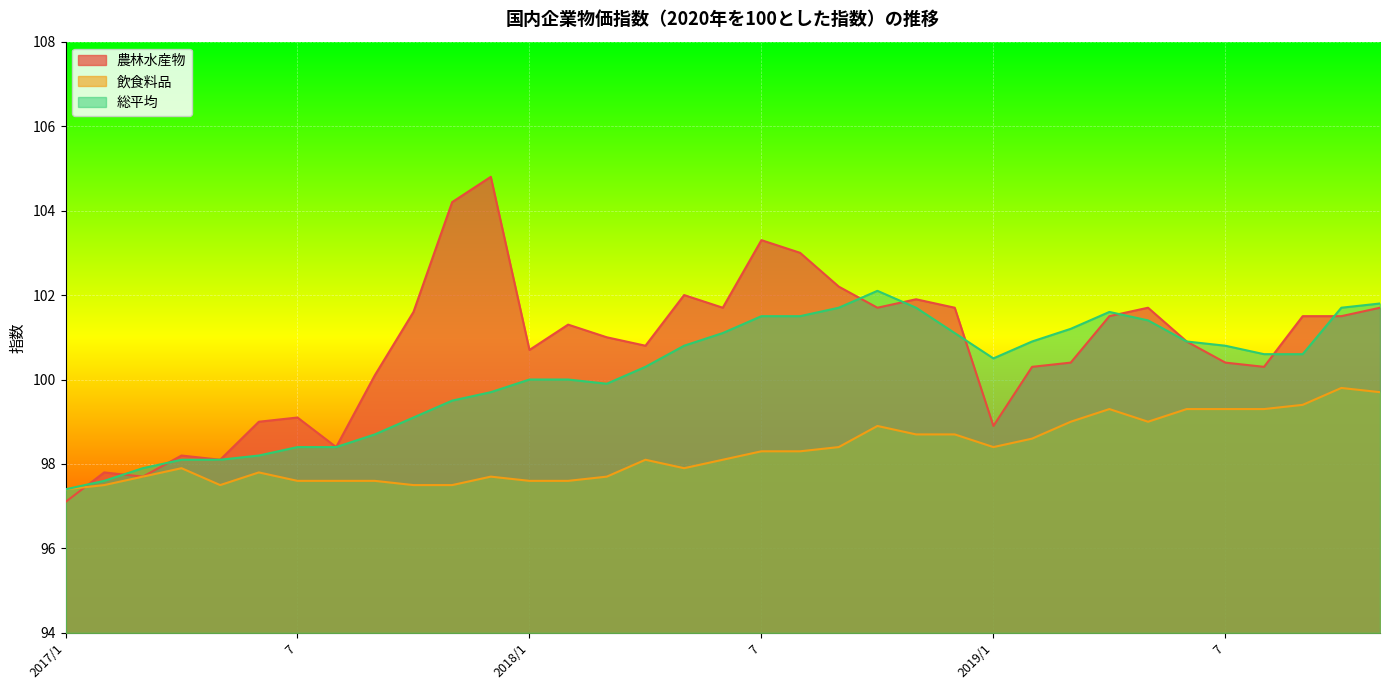

At which category does the chart reach its minimum across all series?

2017/1